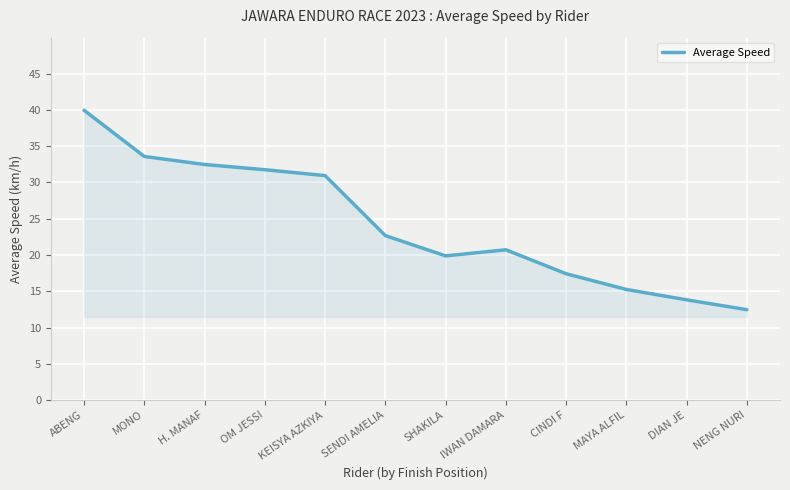

What is the ratio of the value at MONO to the value at SHAKILA?

1.7